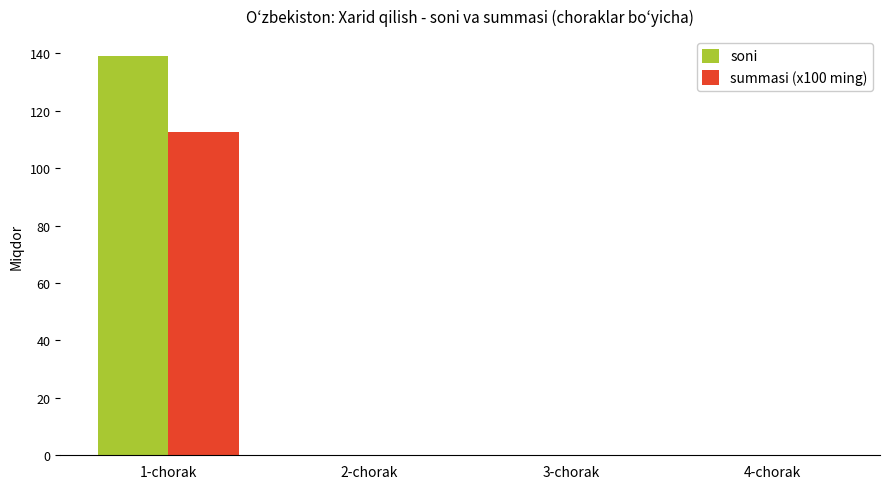

Is the value of summasi (x100 ming) at 1-chorak greater than the value of soni at 2-chorak?

Yes